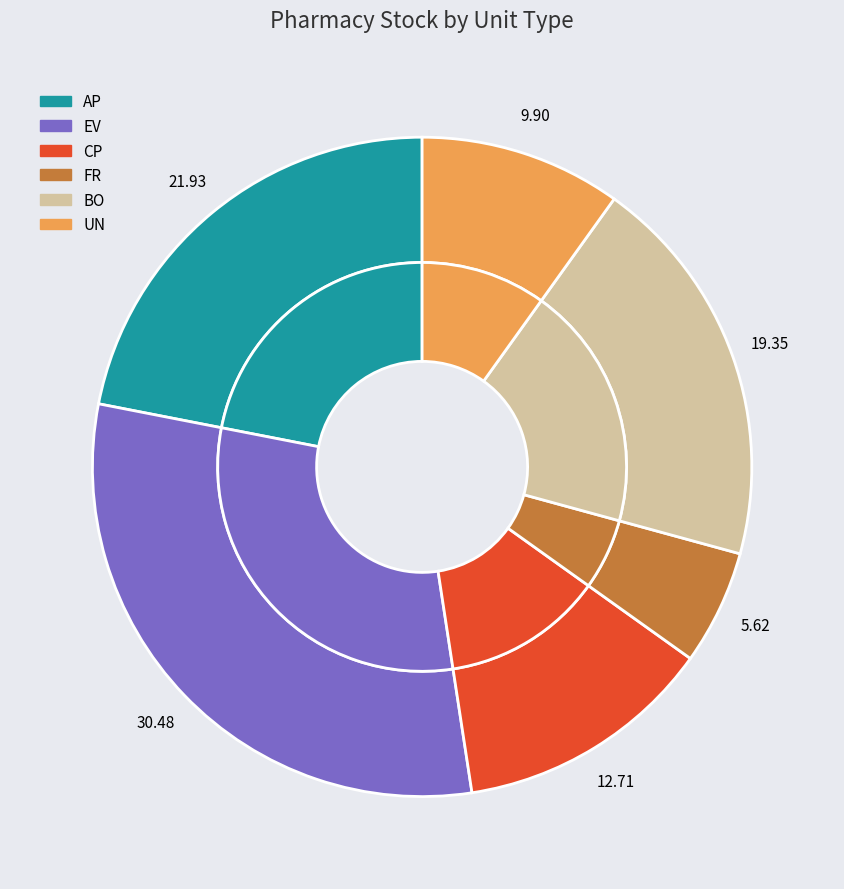

Combined, do BO and CP account for over 50%?

No